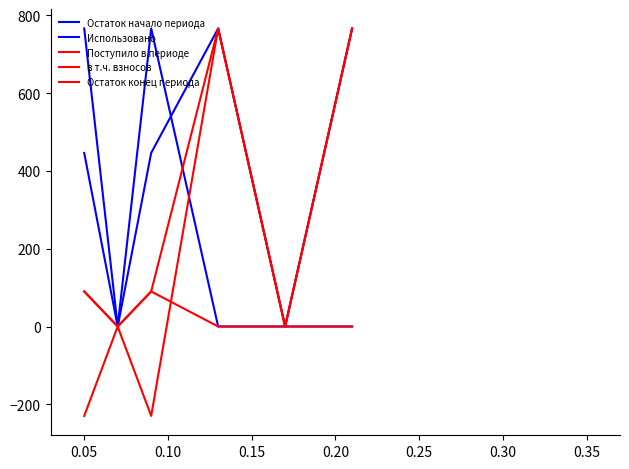

What is the lowest value of the Остаток конец периода series?

-229.8